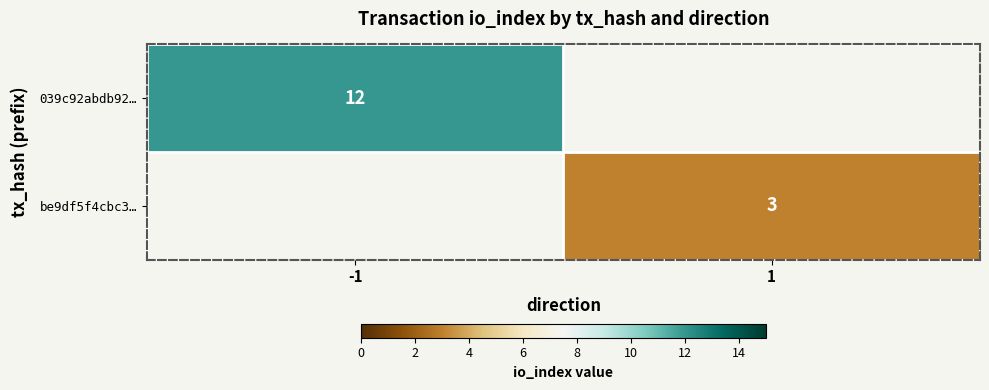

At how many categories does at least one series exceed 8?

1